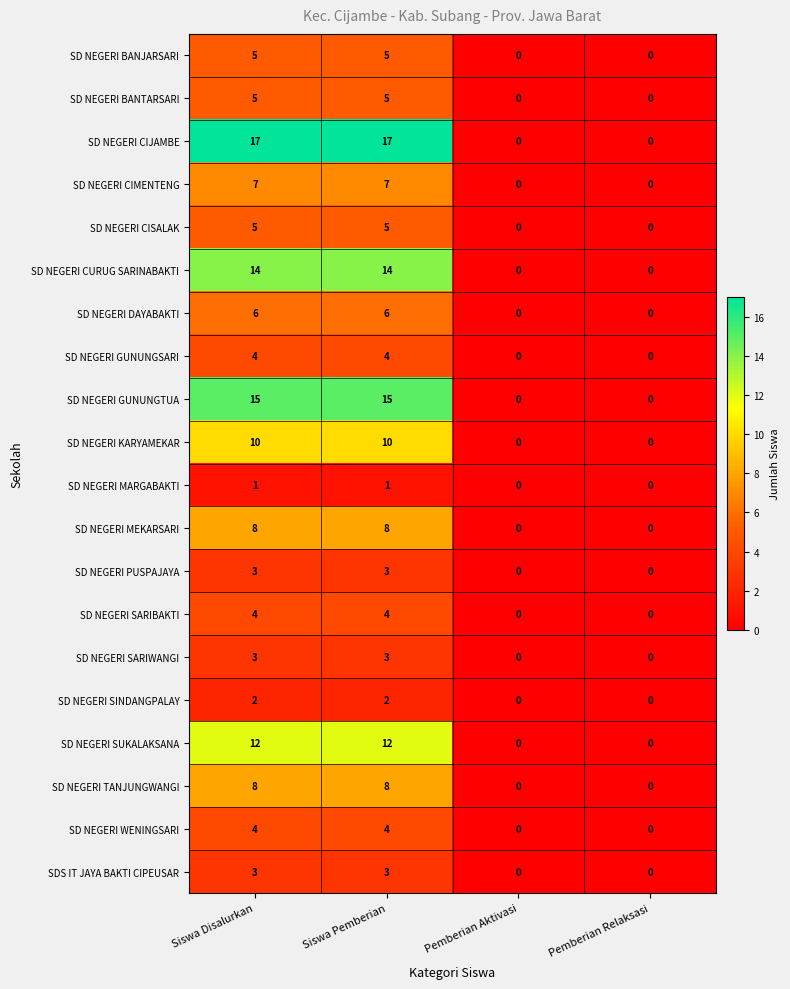

Which series changed the most between Siswa Disalurkan and Pemberian Aktivasi?

SD NEGERI CIJAMBE